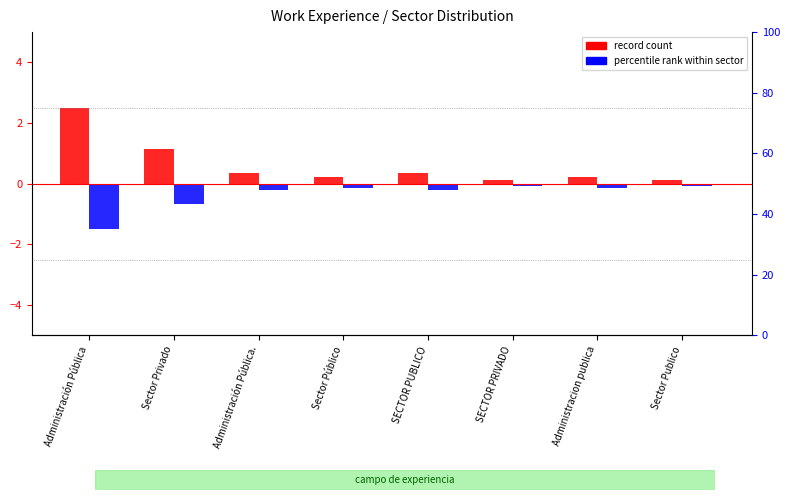

What is the label of the 8th bar from the right?

Administración Pública